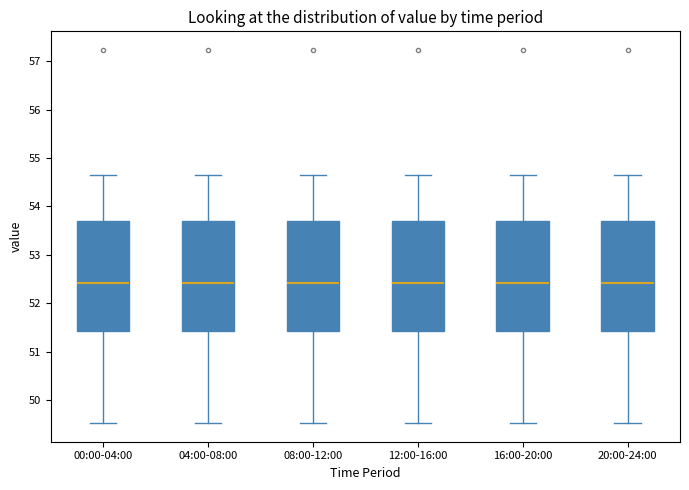

Reading left to right, transcribe this box plot: for each box, give where its median line is, the range the box spans, and where its two whiskers end, as read against the y-axis. The values are not printed on the chart, so give them approximately, as read against the axis.

00:00-04:00: median 52.4, box 51.4 to 53.7, whiskers 49.5 to 54.7
04:00-08:00: median 52.4, box 51.4 to 53.7, whiskers 49.5 to 54.7
08:00-12:00: median 52.4, box 51.4 to 53.7, whiskers 49.5 to 54.7
12:00-16:00: median 52.4, box 51.4 to 53.7, whiskers 49.5 to 54.7
16:00-20:00: median 52.4, box 51.4 to 53.7, whiskers 49.5 to 54.7
20:00-24:00: median 52.4, box 51.4 to 53.7, whiskers 49.5 to 54.7